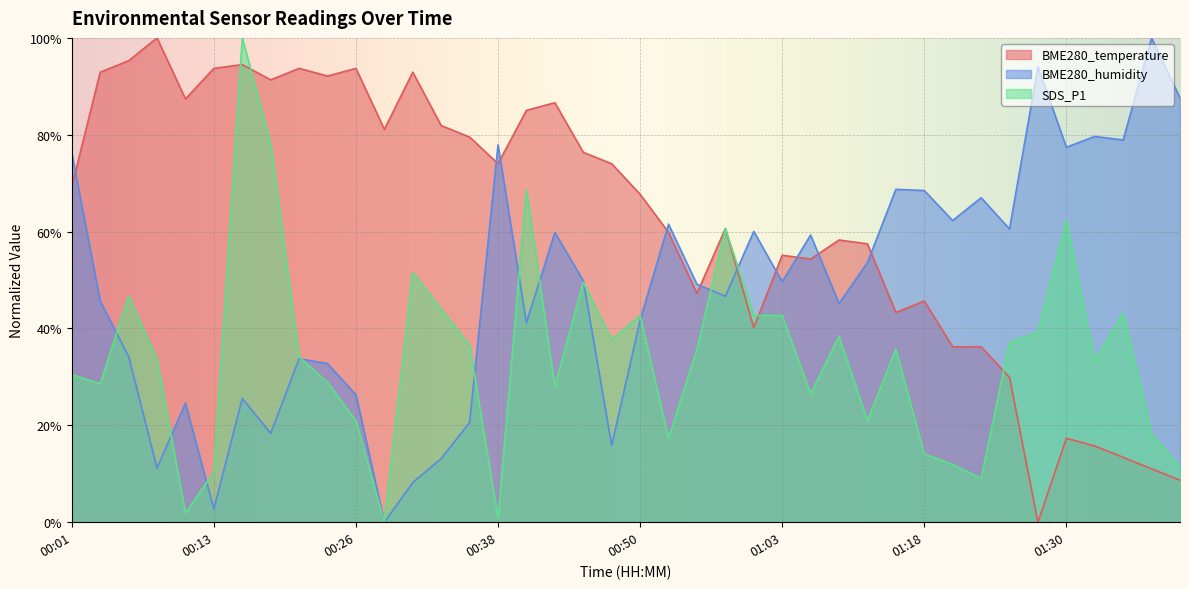

Where is BME280_humidity nearest to the value 50?

00:45